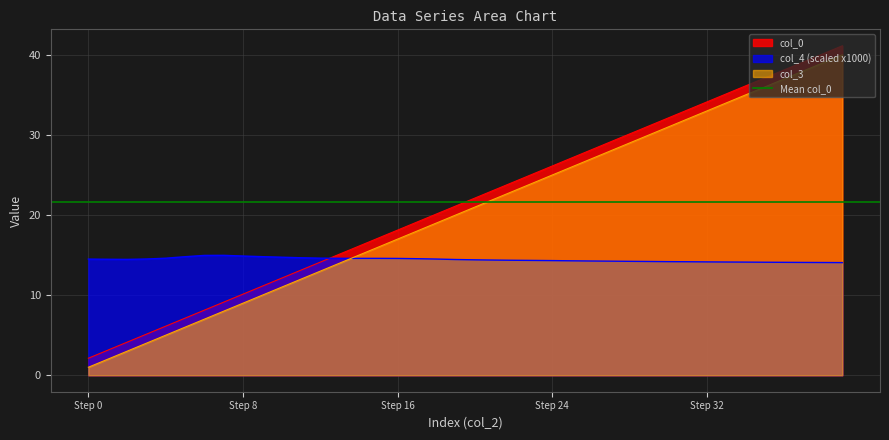

Rank the series by their average value, from highest to lowest.

col_0, col_3, col_4